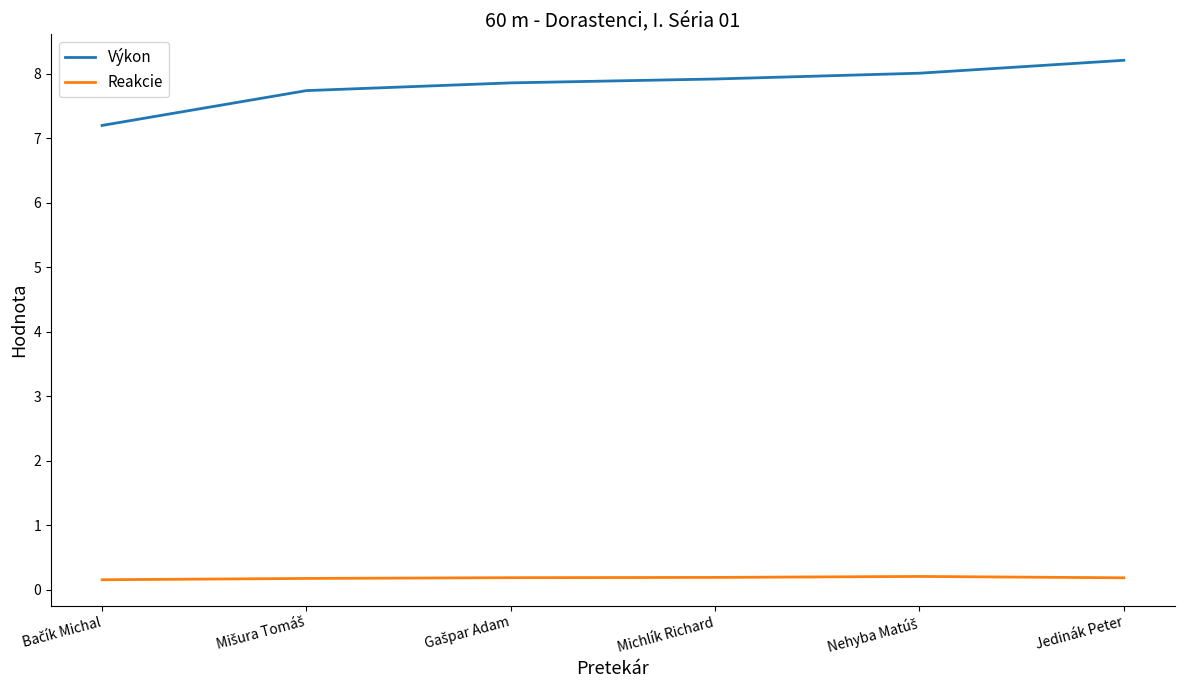

What is the sum of all Výkon values?

46.9